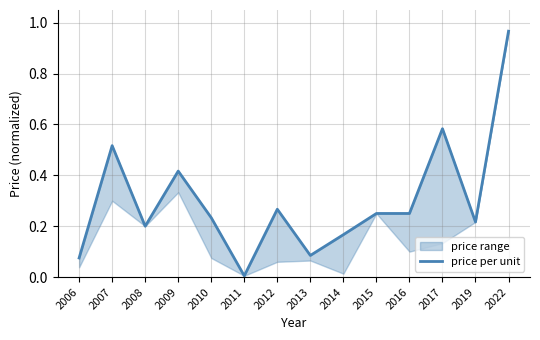

True or false: the data shows 0.1 at 2006.

False